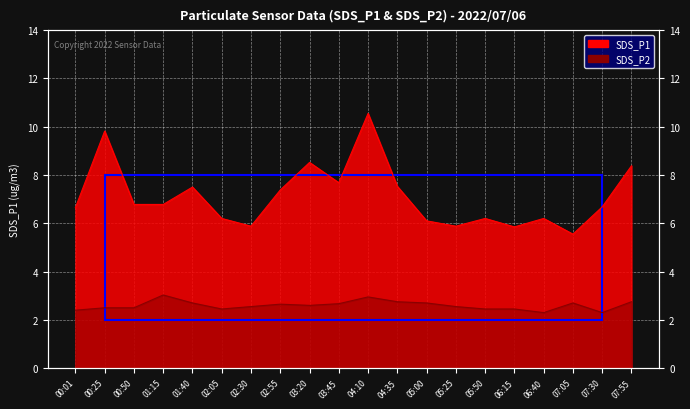

What is the value of the SDS_P2 point at the 19th from the left?

2.3